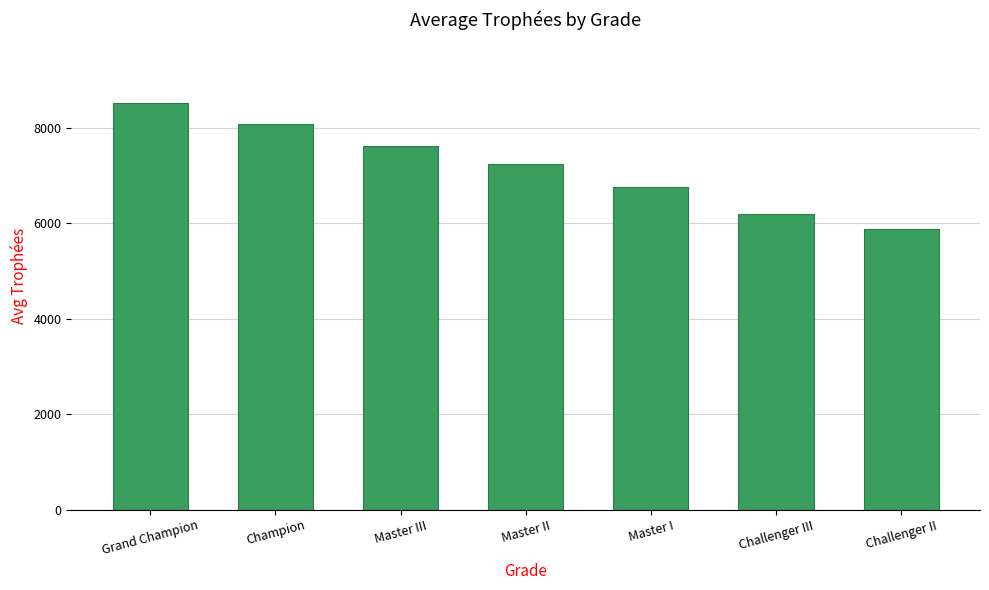

What is the difference between the values at Grand Champion and Master II?

1278